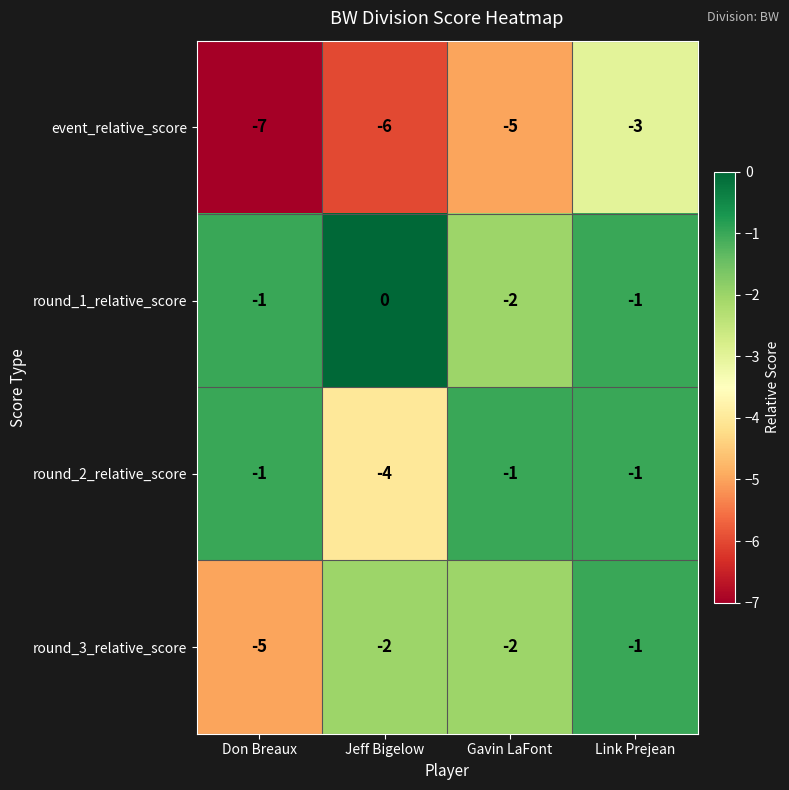

Reading right to left, what are all the values shown in this chart?

event_relative_score: -3	-5	-6	-7
round_1_relative_score: -1	-2	0	-1
round_2_relative_score: -1	-1	-4	-1
round_3_relative_score: -1	-2	-2	-5